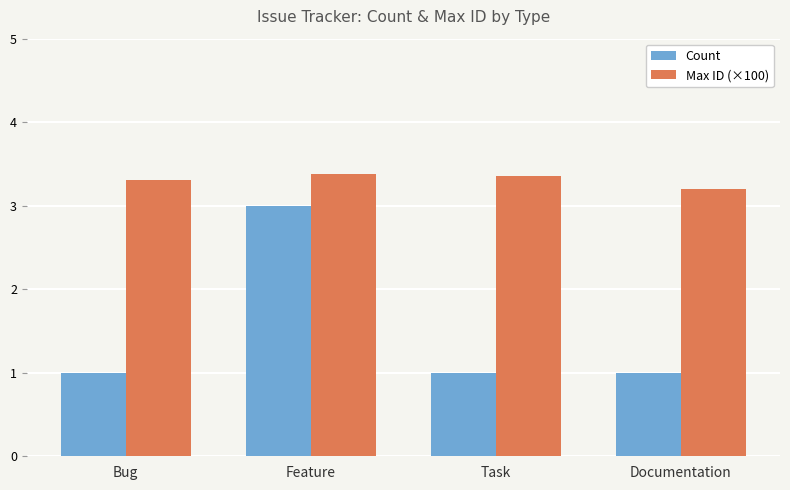

How many distinct data groups are displayed?

2